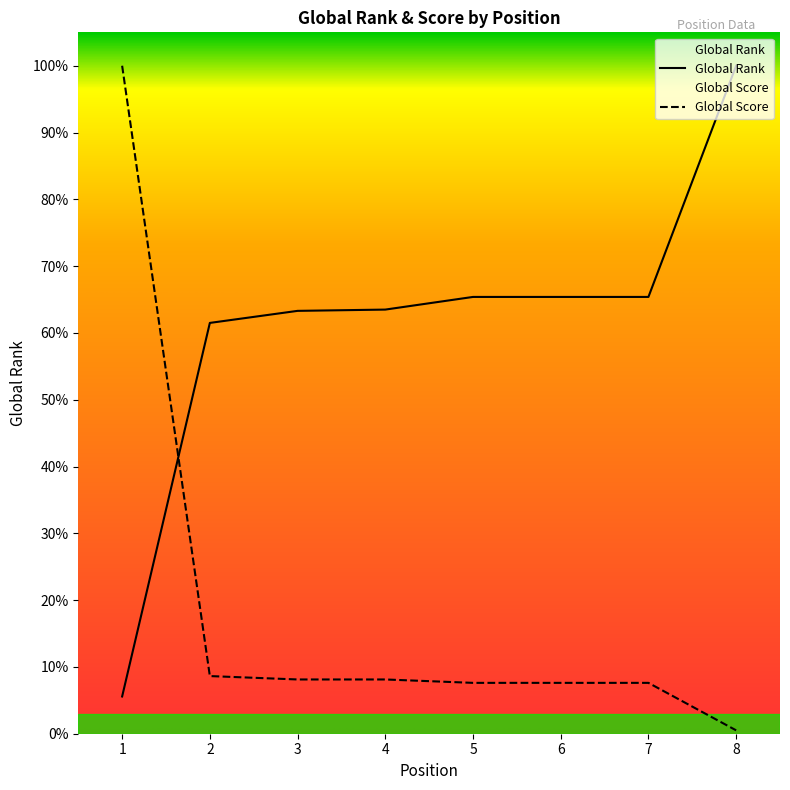

Reading left to right, transcribe all the data shown in this chart.

Global Rank: 1=612.0	2=6752.0	3=6950.0	4=6971.0	5=7179.0	6=7179.0	7=7179.0	8=10979.0
Global Score: 1=10979.0	2=947.4	3=891.7	4=891.7	5=836.0	6=836.0	7=836.0	8=55.7